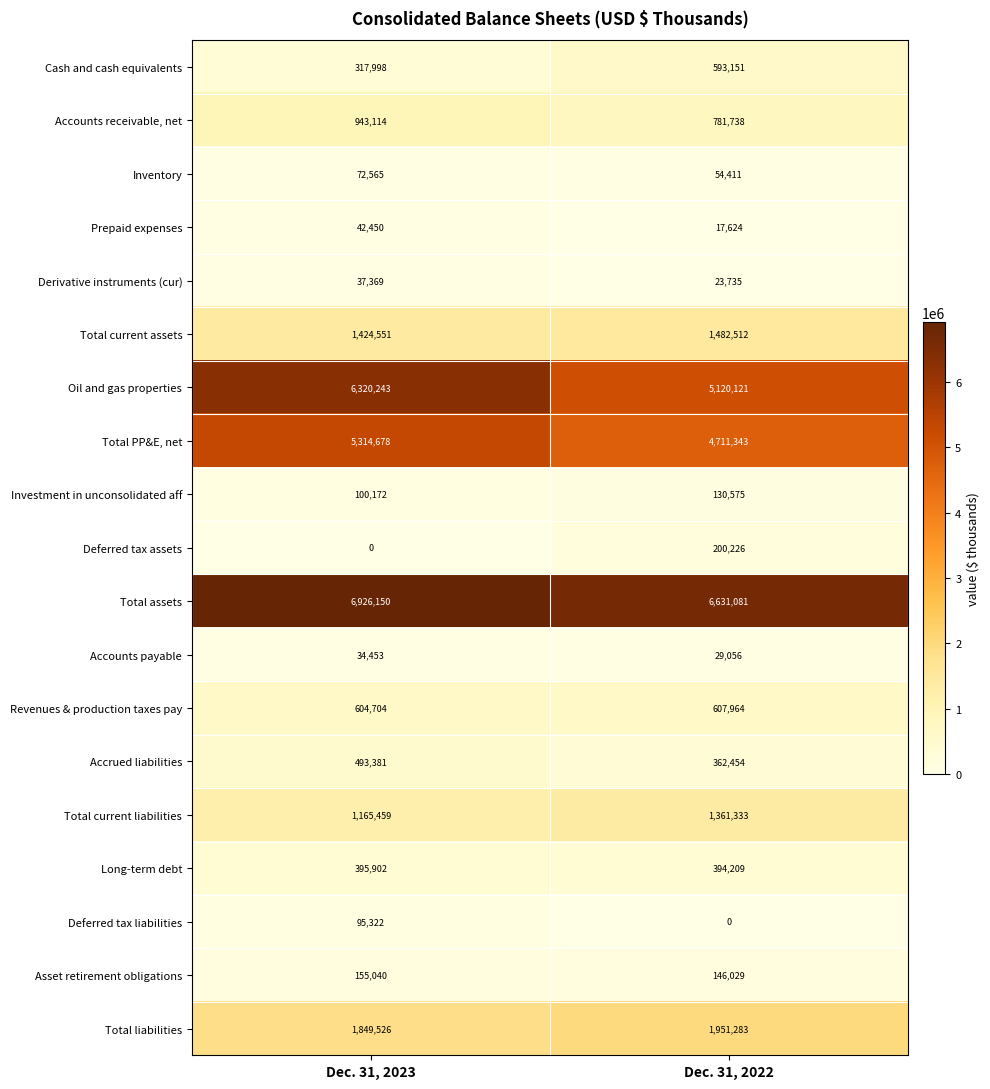

Which series has the largest total across all categories?

Total assets